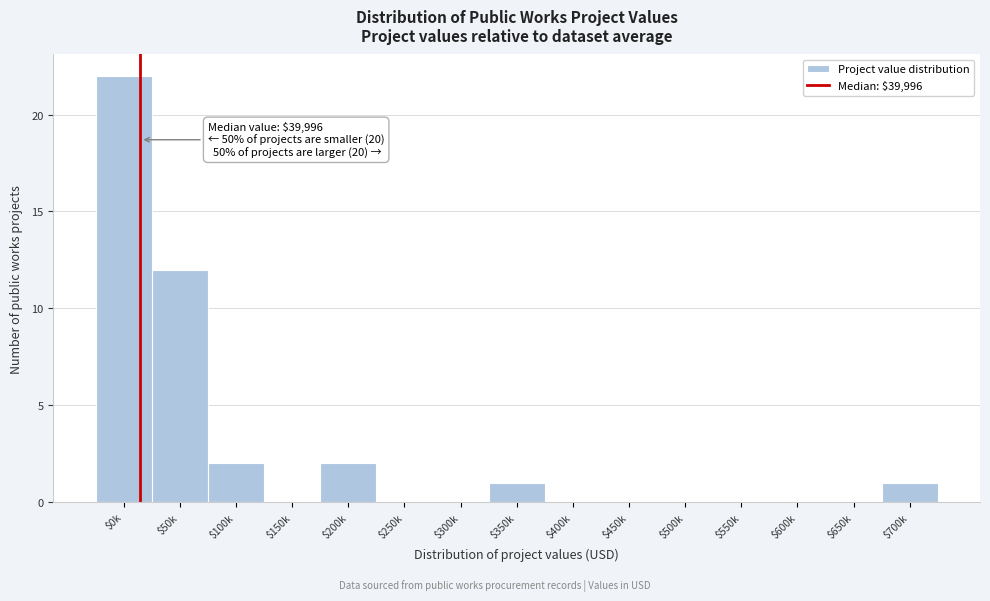

Is it true that the value at $700k is 1?

True